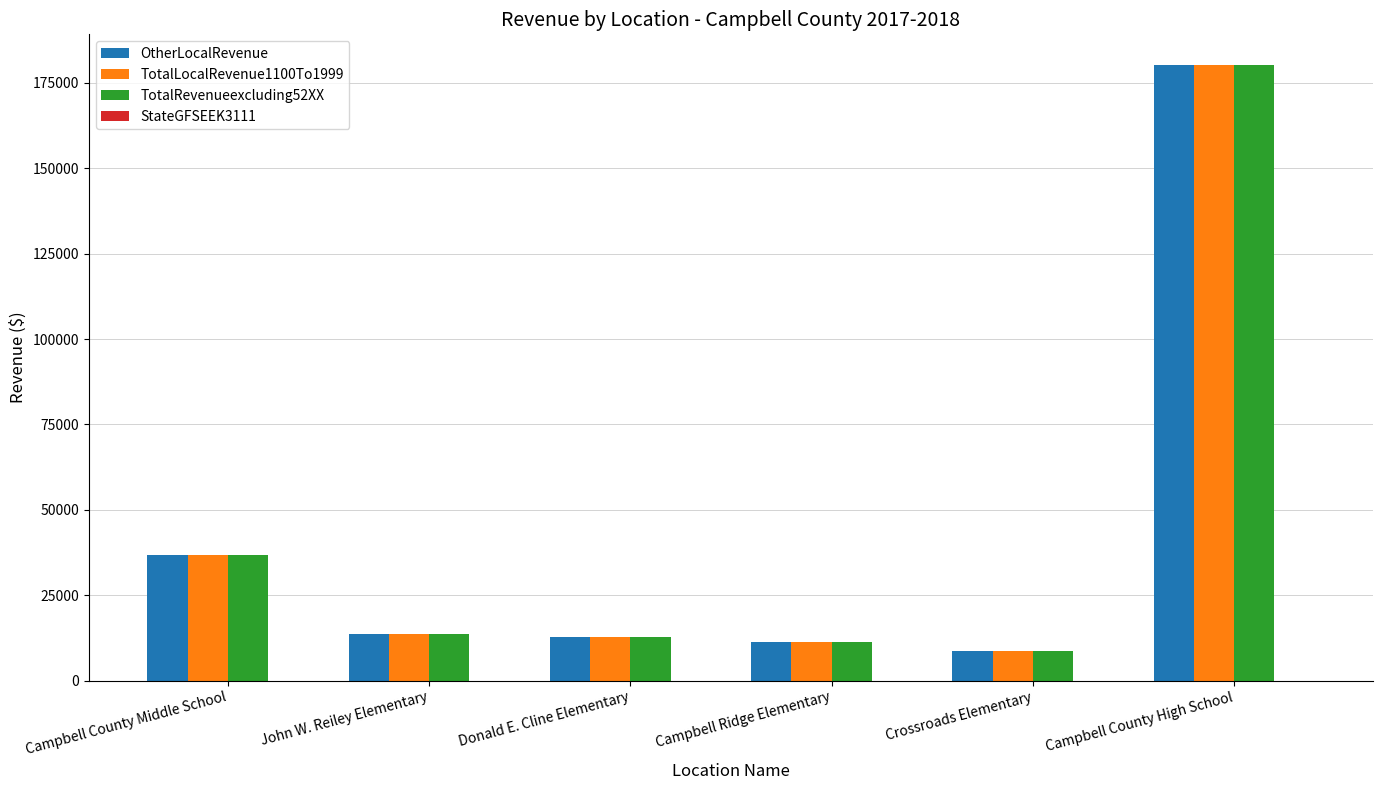

The value of TotalLocalRevenue1100To1999 at Campbell Ridge Elementary is 11270.6. True or false?

True